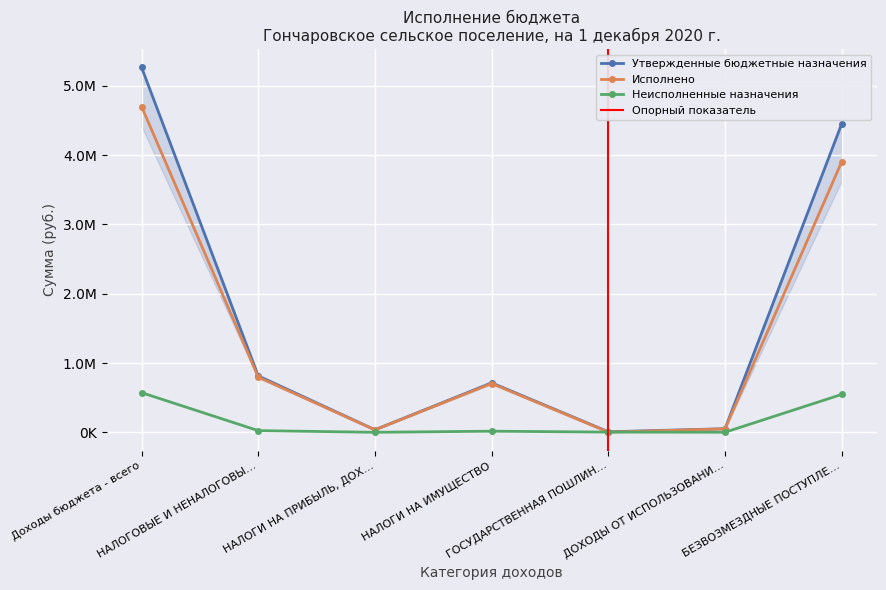

Is this an area chart (filled region under the line)?

No